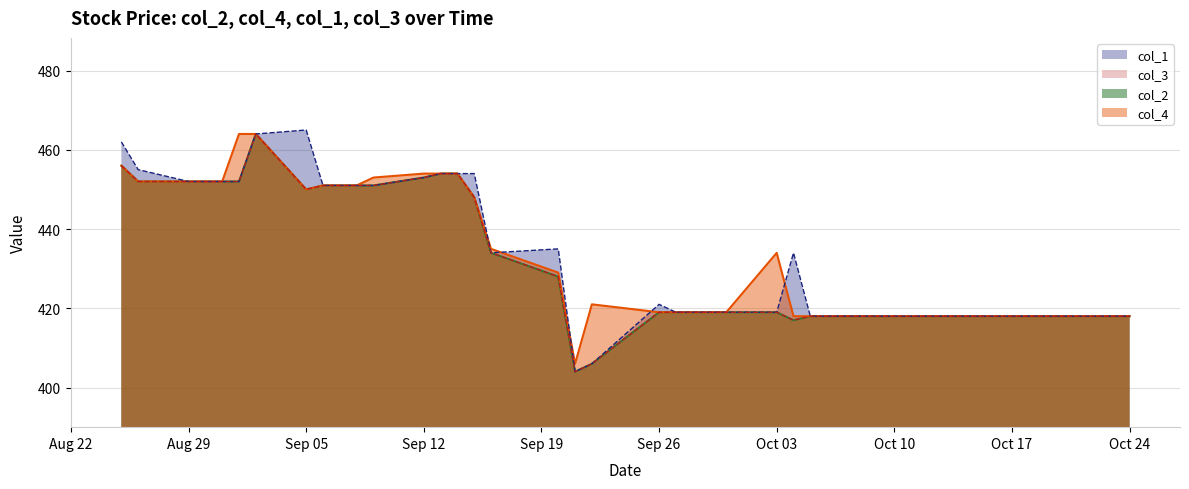

True or false: col_4 has a value of 748 at Sep 12.

False